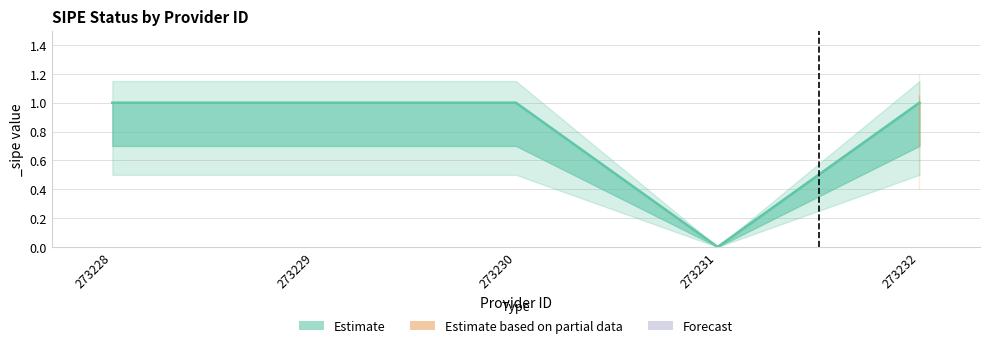

Is it true that the value at 273228 is 2?

False